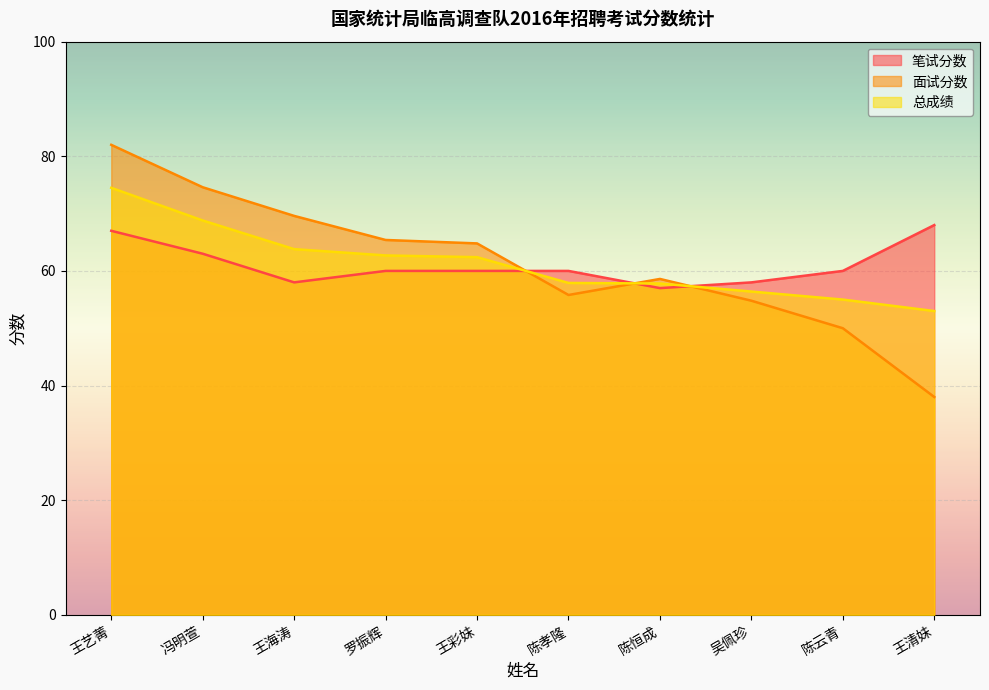

What are all the series names shown in the legend?

笔试分数, 面试分数, 总成绩